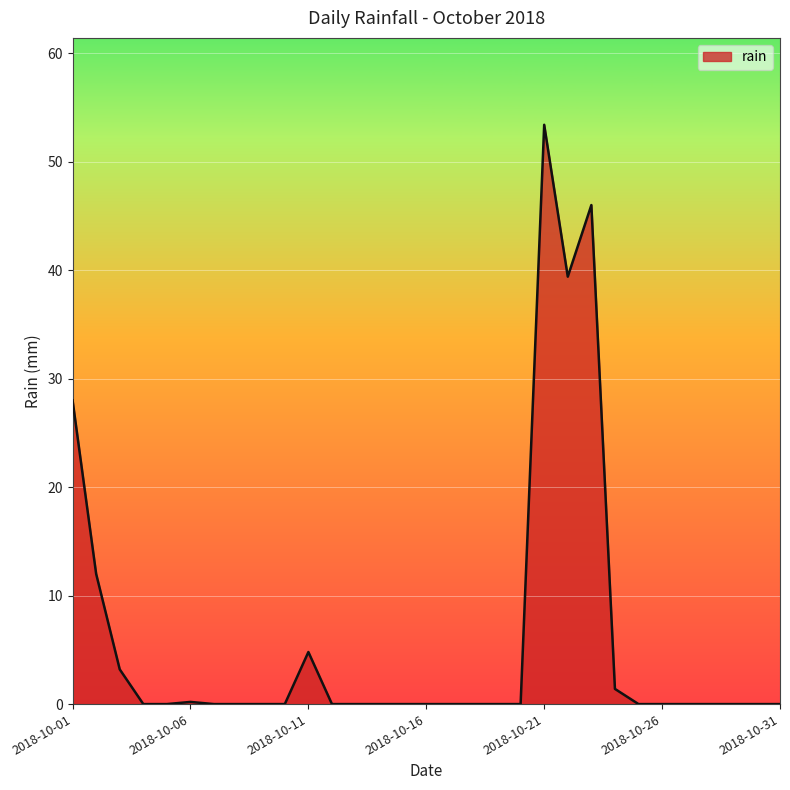

How many categories are shown in the chart?

31